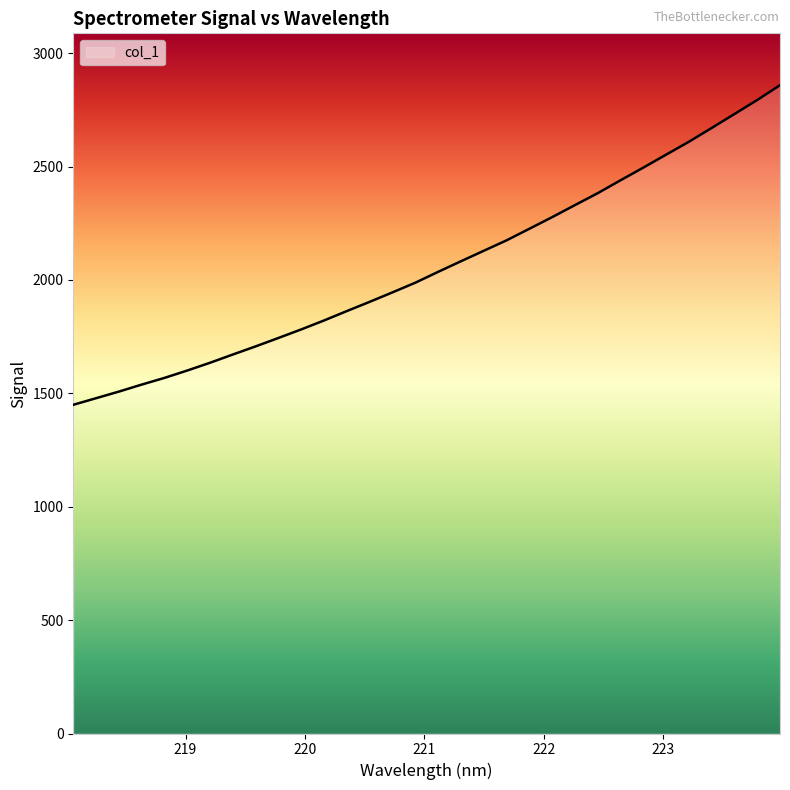

What is the smallest value displayed?

1449.4